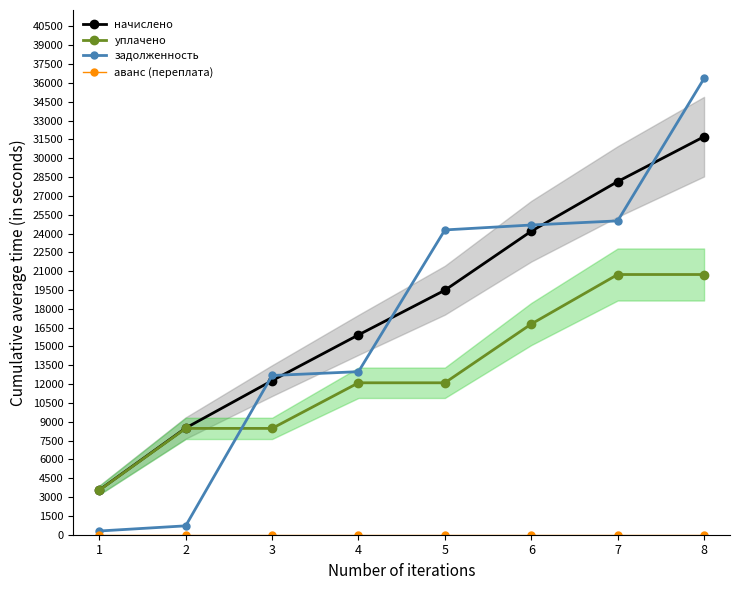

Reading left to right, list all the values displayed in this chart.

начислено: 3559.7	8501.8	12277.4	15923.5	19483.2	24183.4	28140.5	31717.4
уплачено: 3547.3	8472.2	8472.2	12105.7	12105.7	16789.5	20732.9	20732.9
задолженность: 296.6	708.5	12687.6	12991.5	24285.4	24677.0	25006.8	36355.5
аванс (переплата): 5.0	5.0	5.0	5.0	5.0	5.0	5.0	5.0